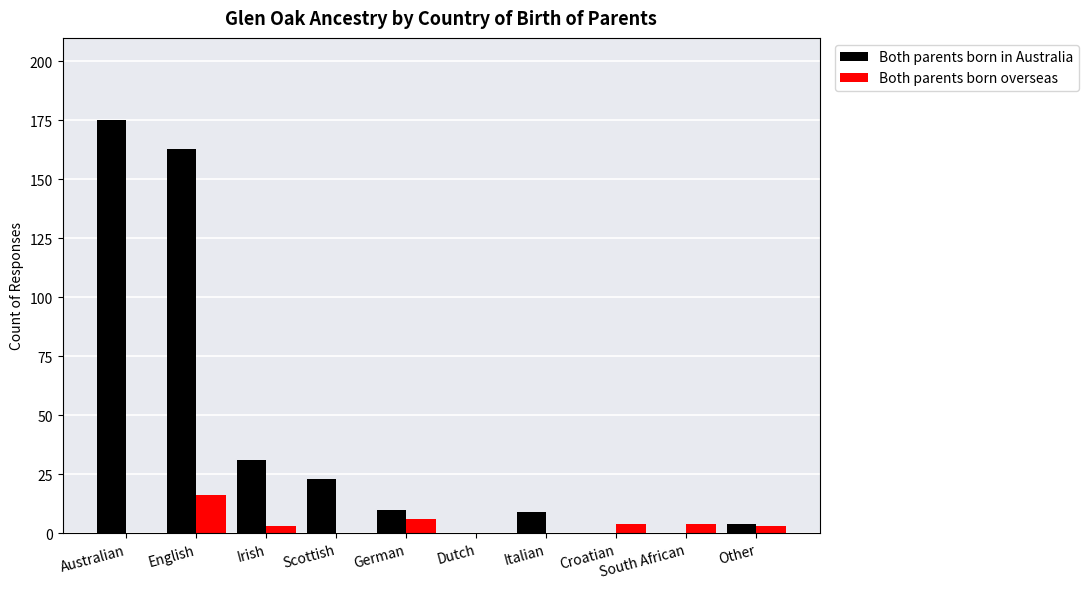

The Both parents born in Australia series shows 175 at Australian. True or false?

True